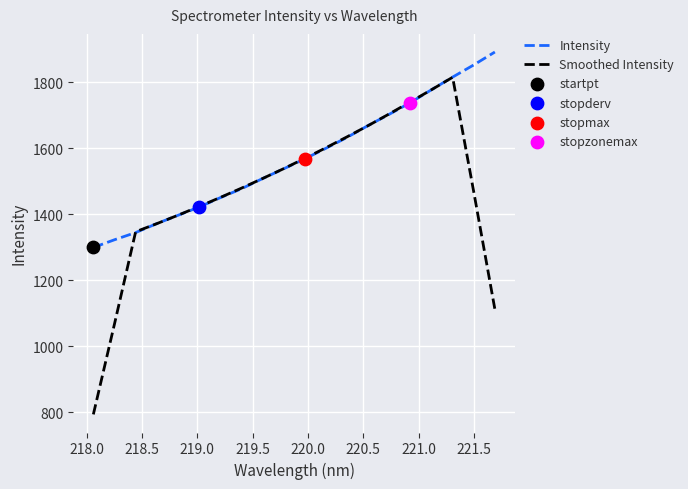

List the series in order of their peak value, lowest first.

Smoothed Intensity, Intensity